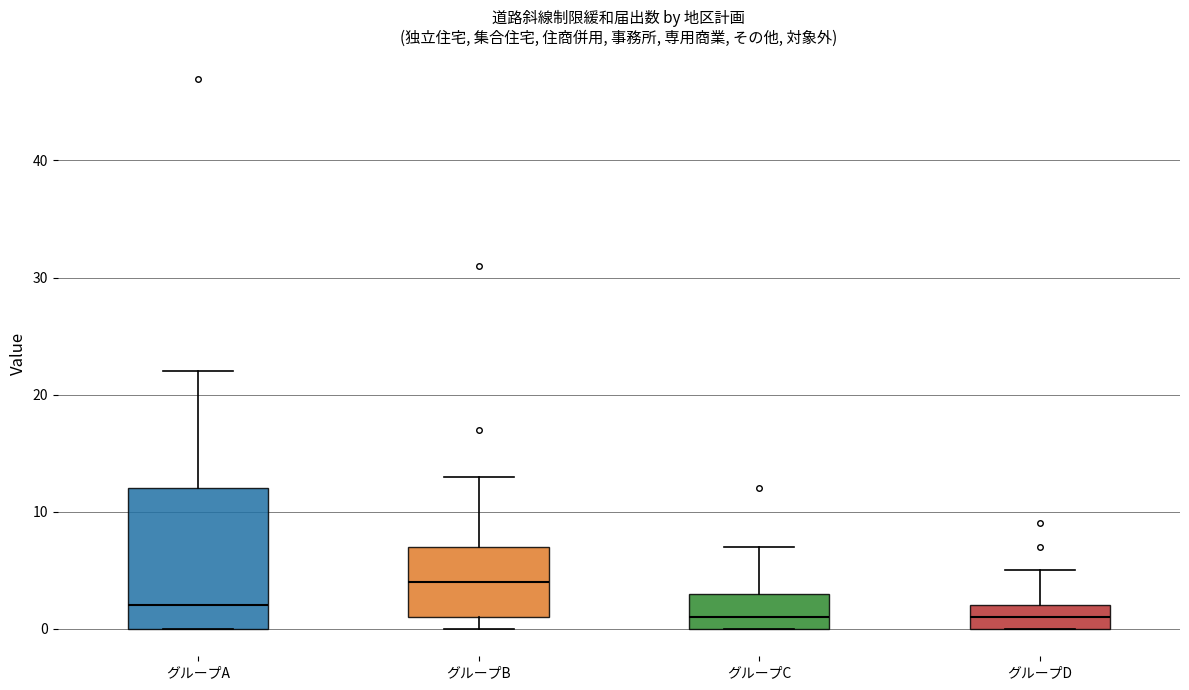

Which box is the tallest, from its lower edge to its upper edge?

グループA